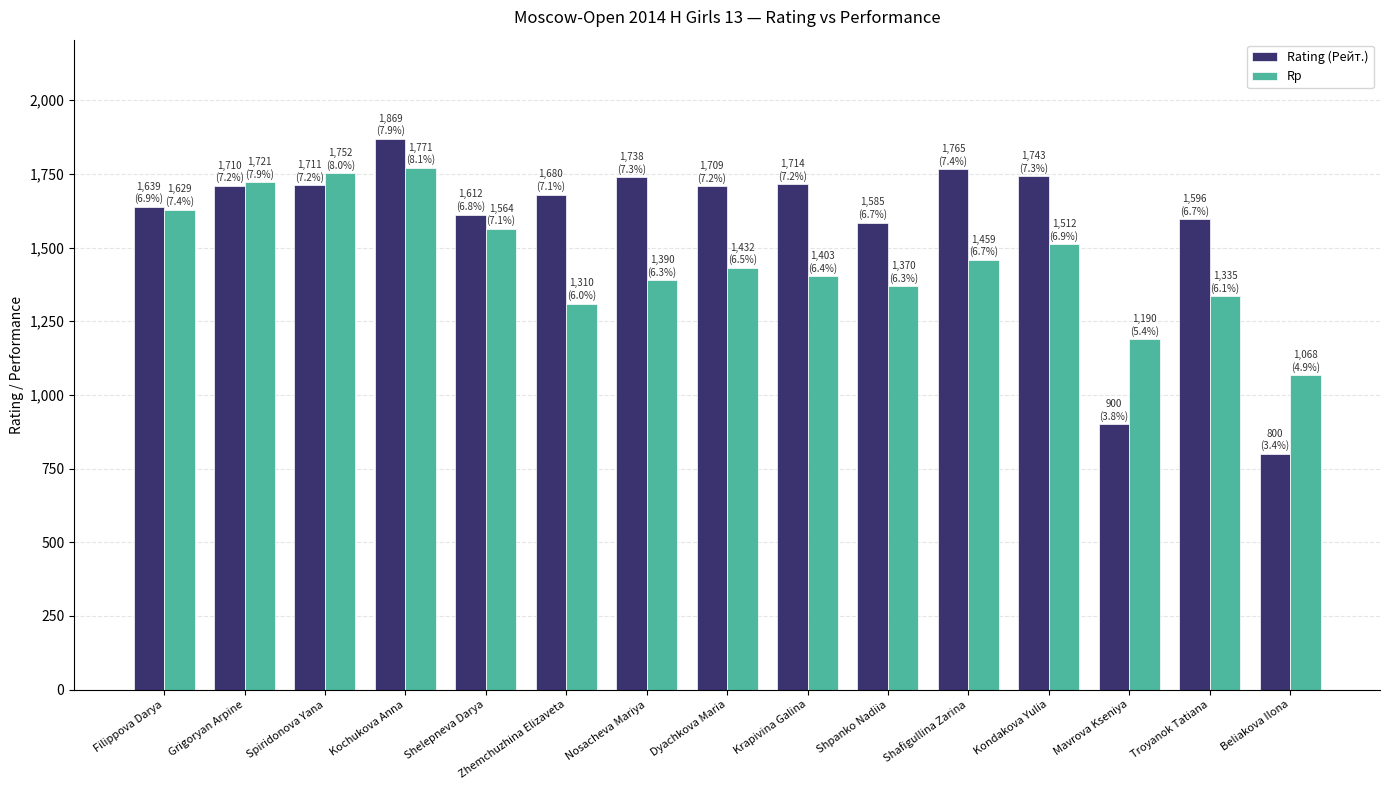

At how many categories does at least one series exceed 800?

15